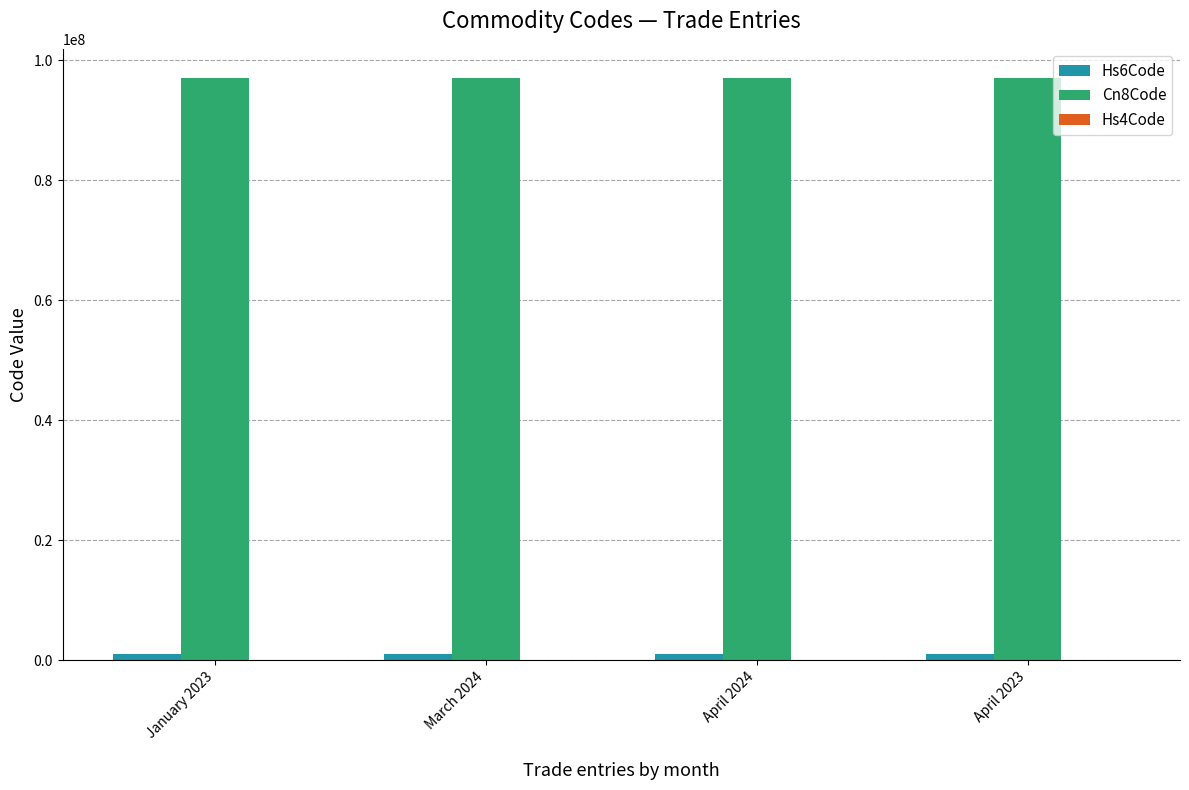

Are the bars horizontal?

No